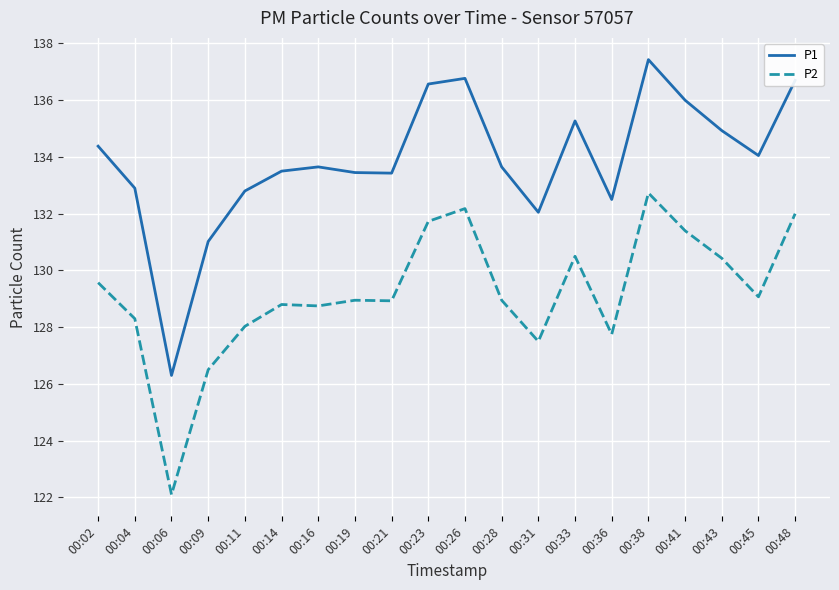

In P1, how many points are lower than both neighbors (excluding endpoints)?

5